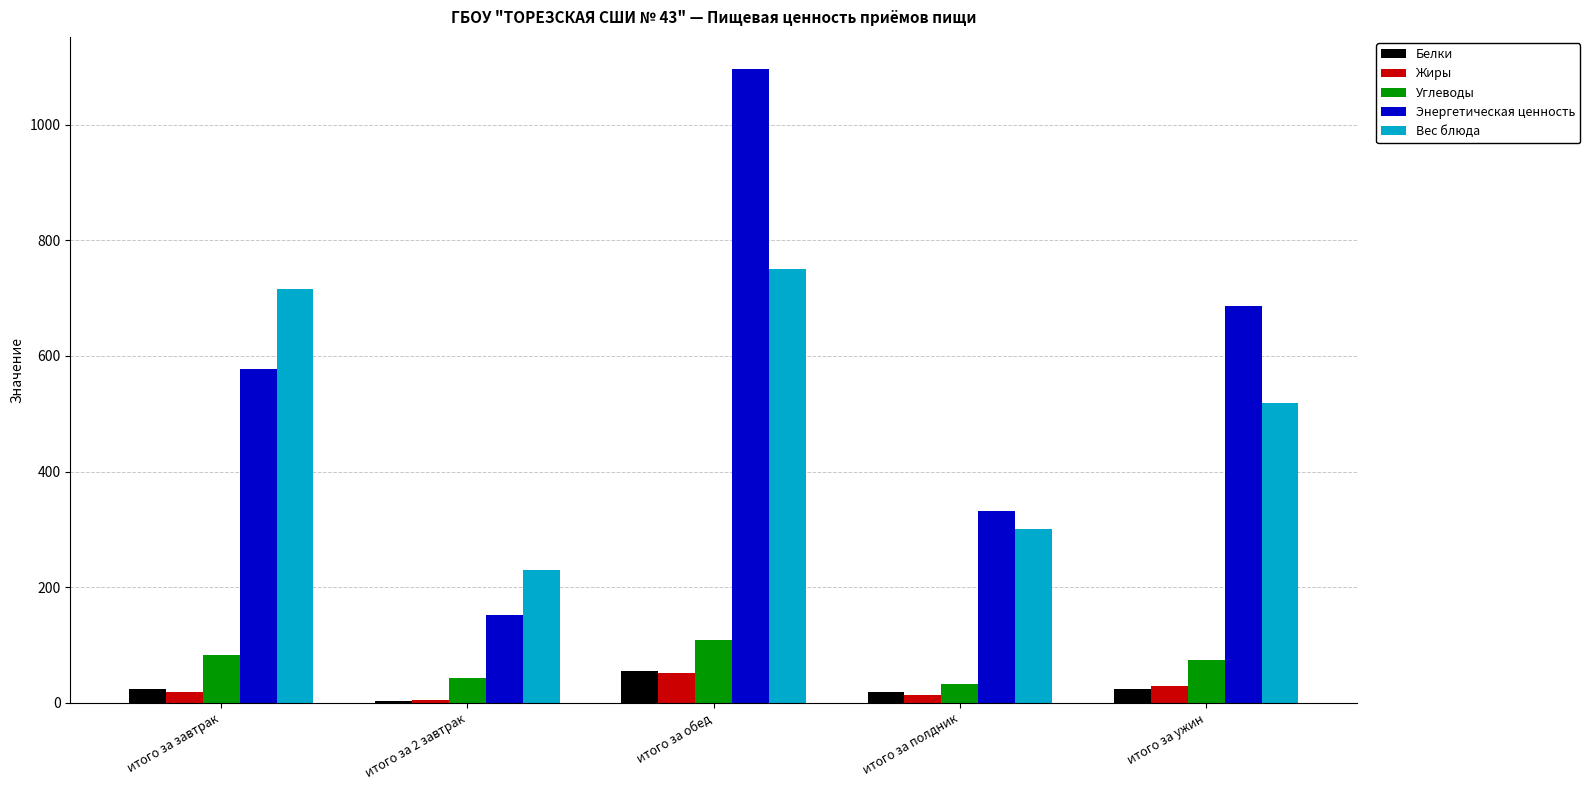

The Вес блюда series shows 1284.4 at итого за завтрак. True or false?

False